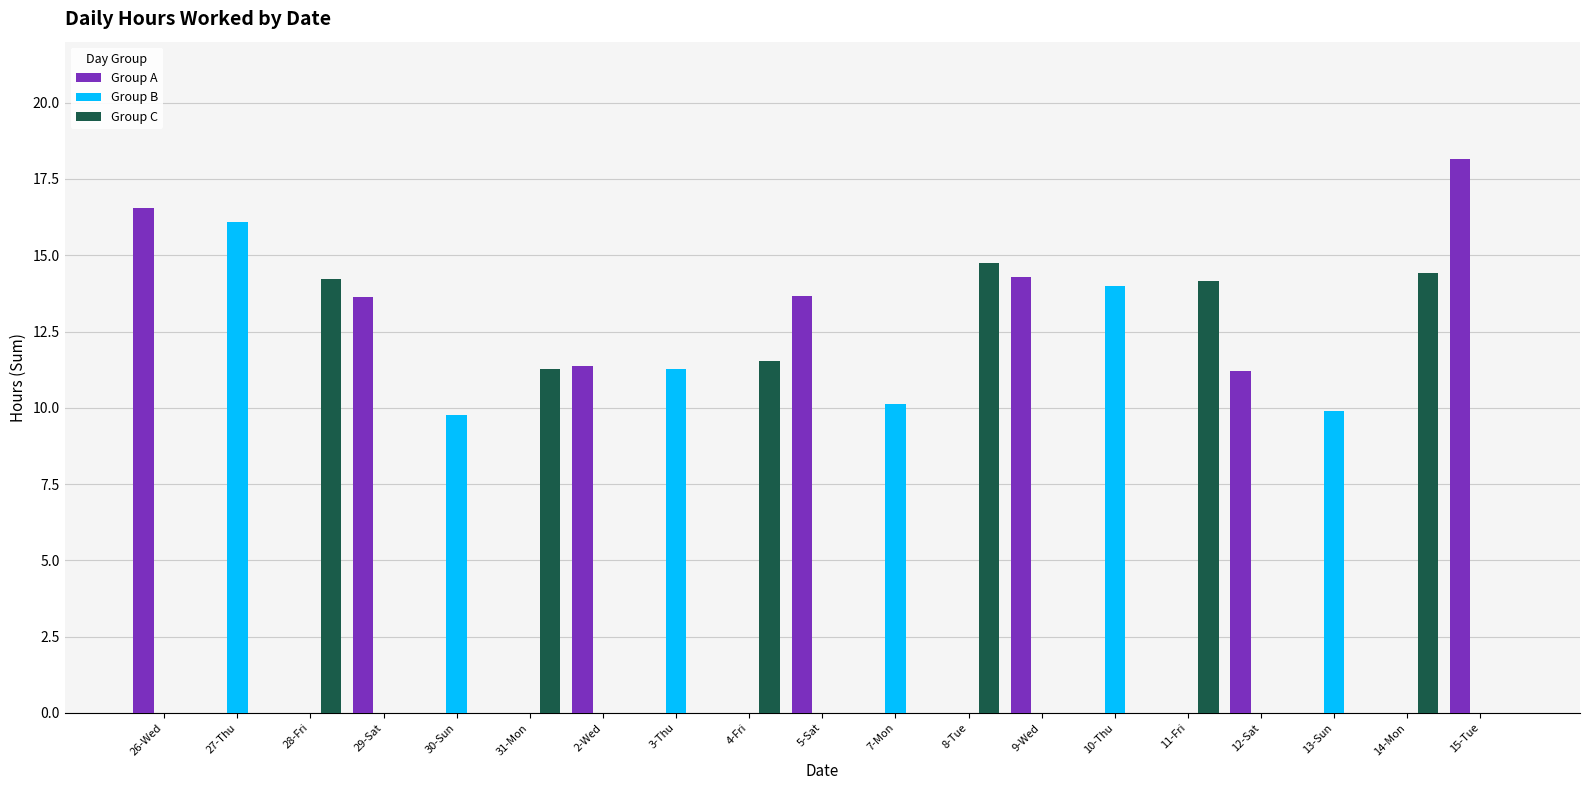

Is the value of Group B at 3-Thu greater than the value of Group C at 30-Sun?

Yes